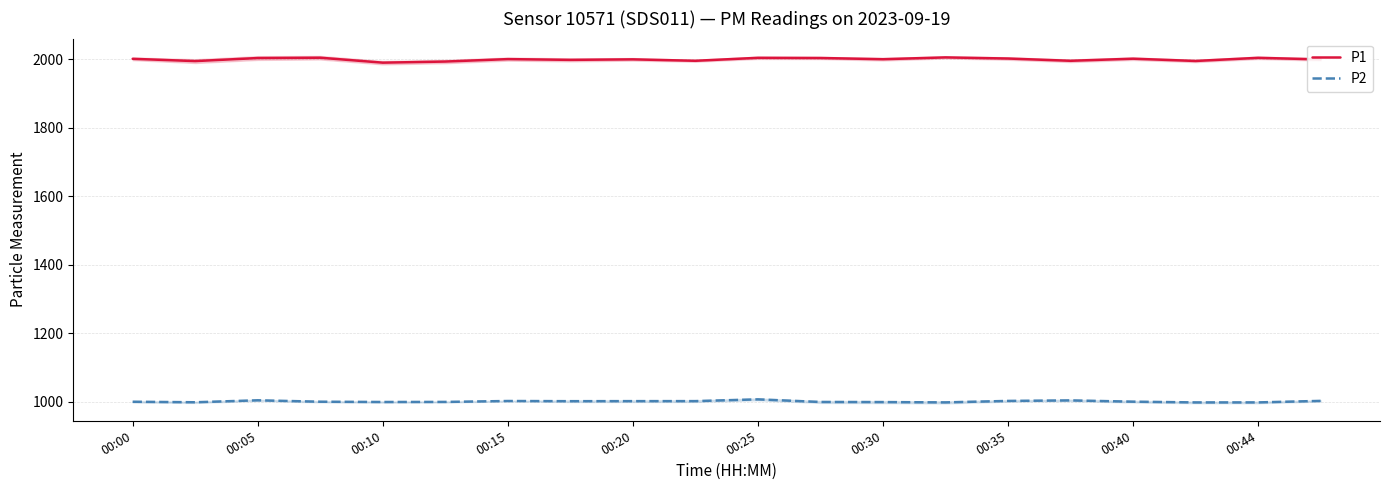

True or false: P2 and P1 intersect in this chart.

False